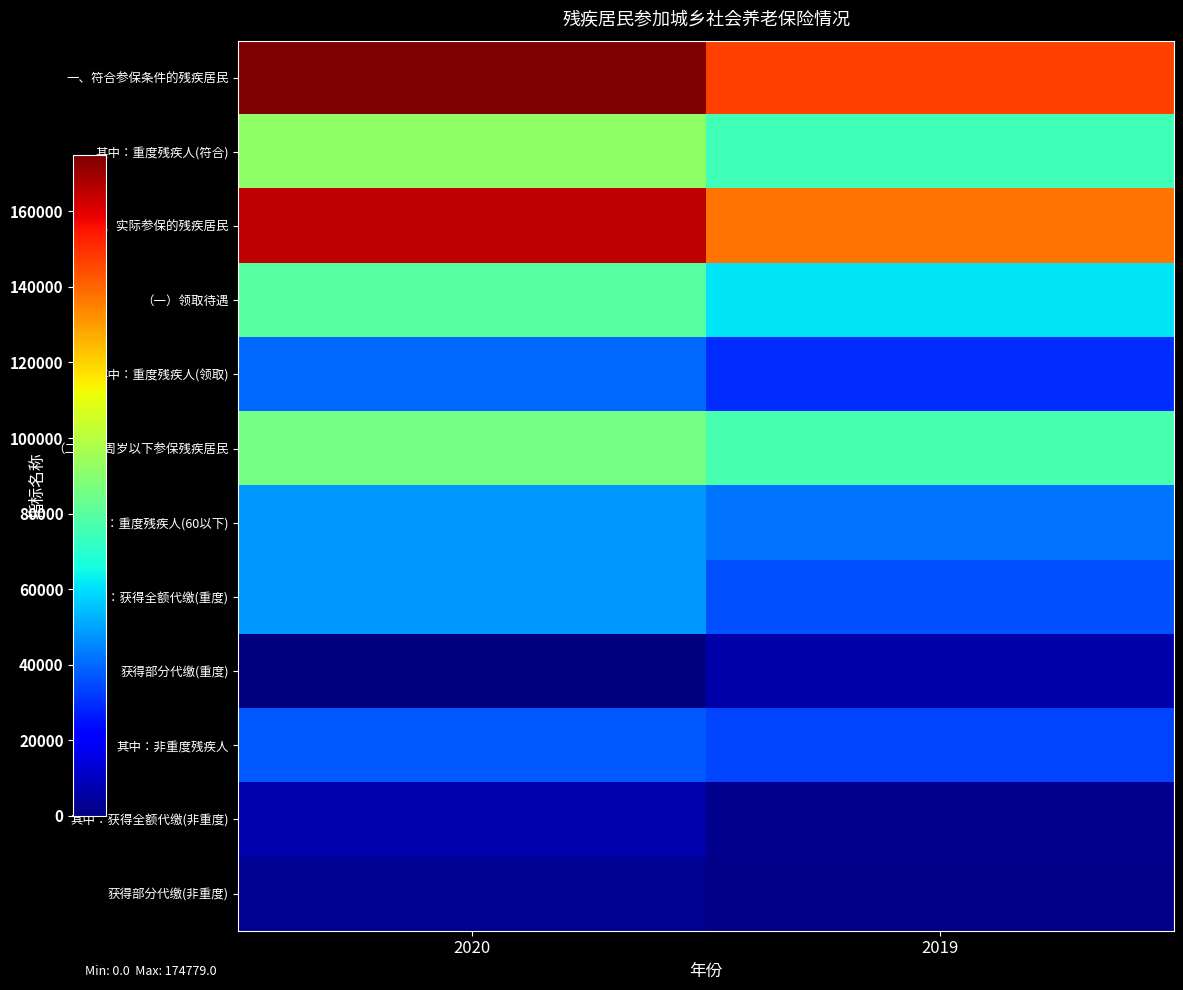

At how many categories does at least one series exceed 61082?

2